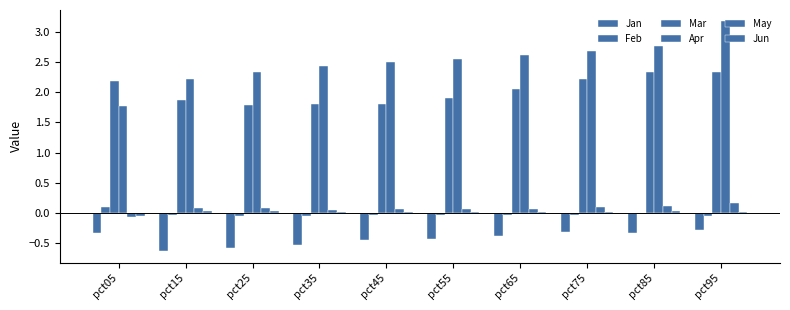

How many data points in Mar are above 2?

5